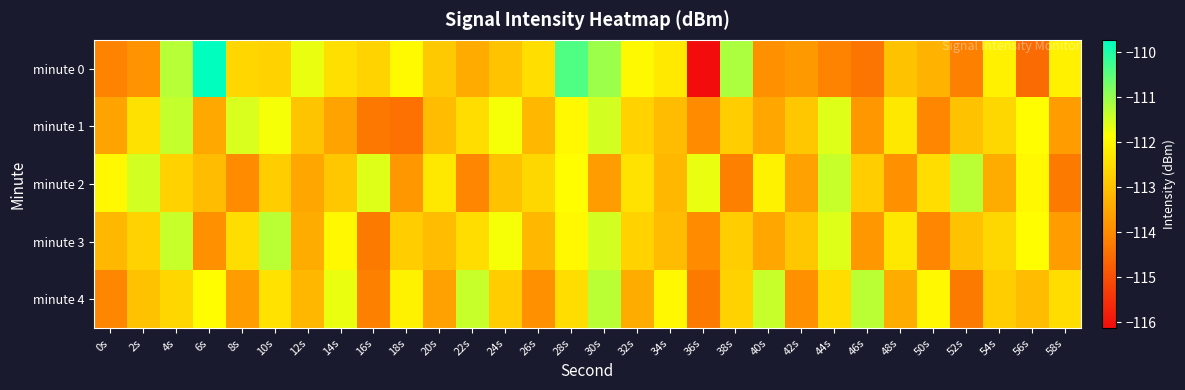

List the series in order of their peak value, lowest first.

minute 1, minute 2, minute 3, minute 4, minute 0